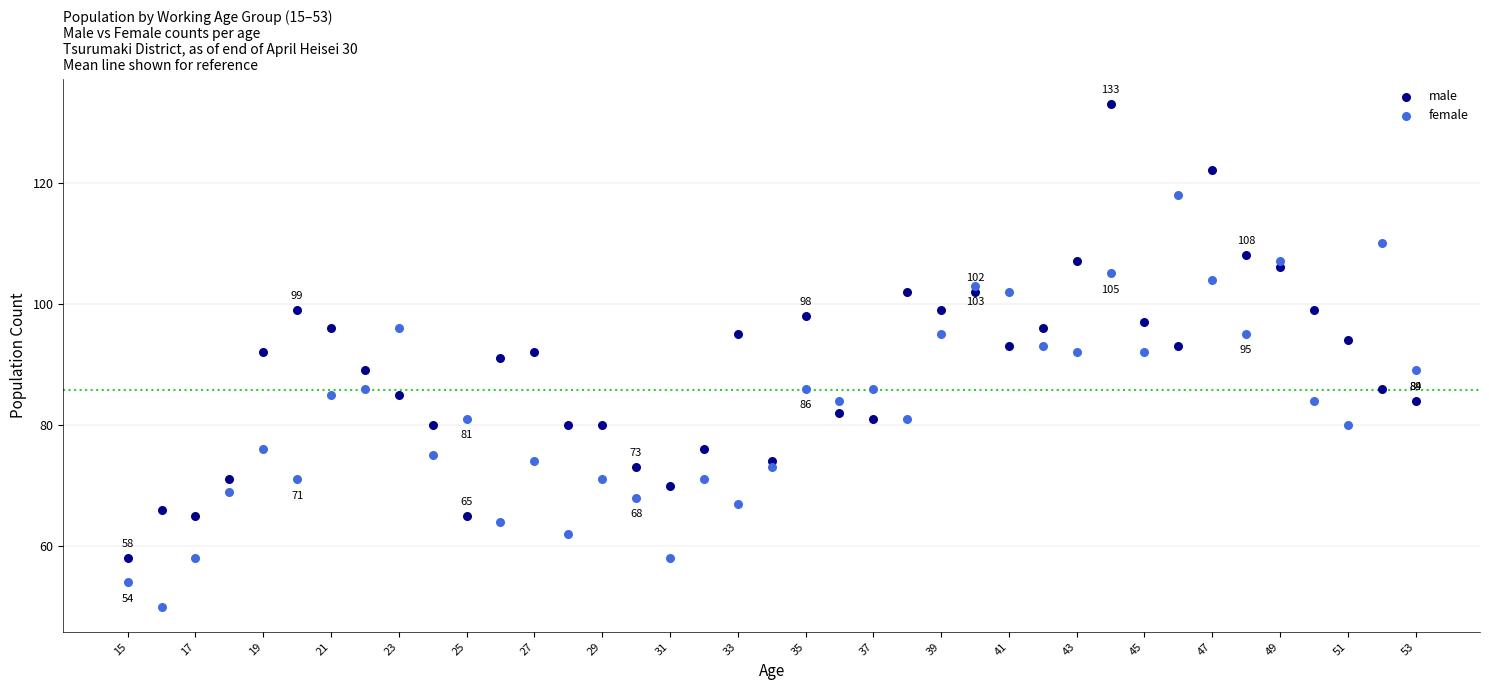

Which series reaches the minimum Y coordinate?

female